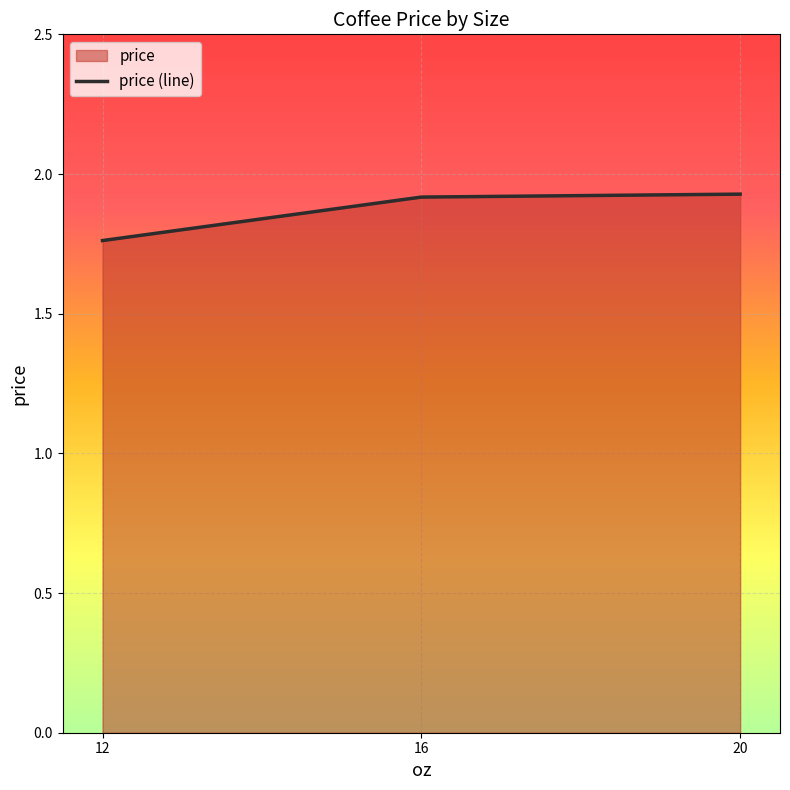

What is the change in value from 12 to 20?

+0.2